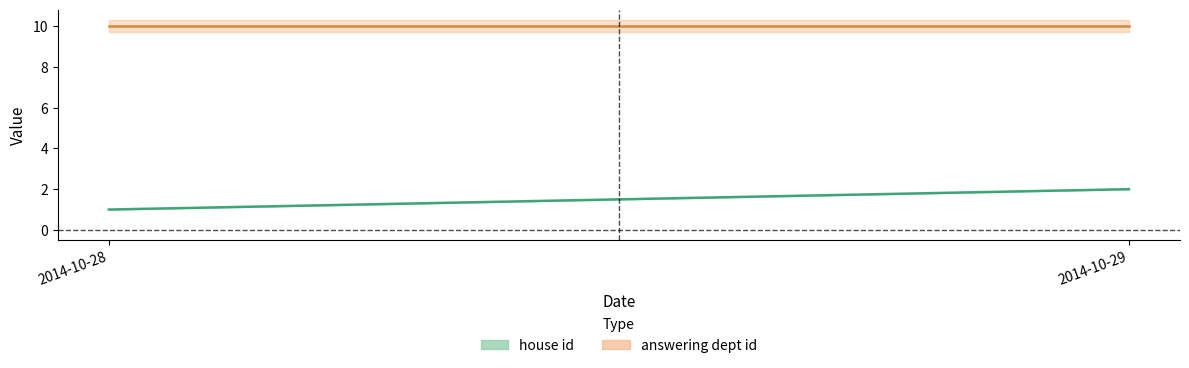

Rank the series at 2014-10-28 from highest to lowest value.

answering dept id, house id